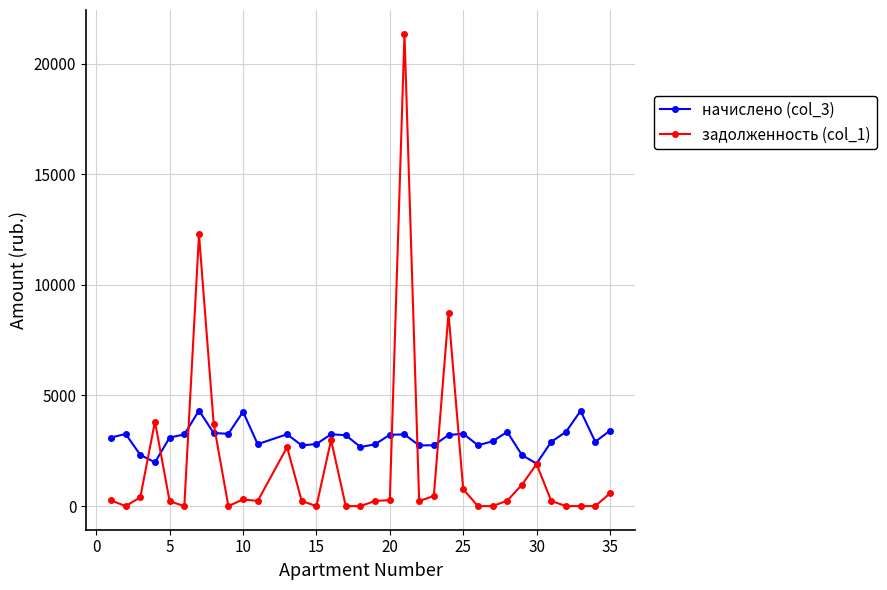

How many values in the начислено (col_3) series exceed 3203?

17